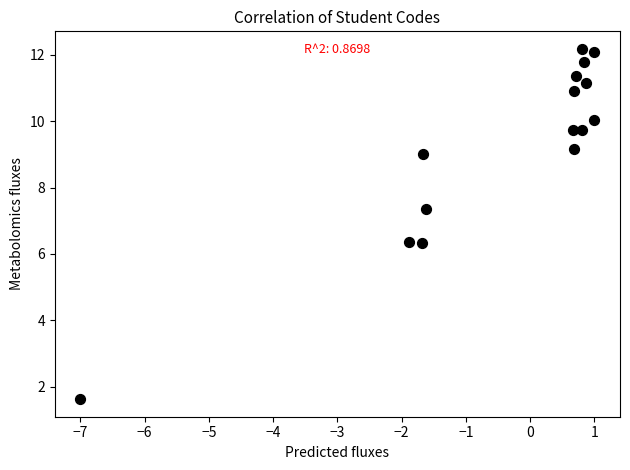

What is the range of X values (max minus min)?

8.0